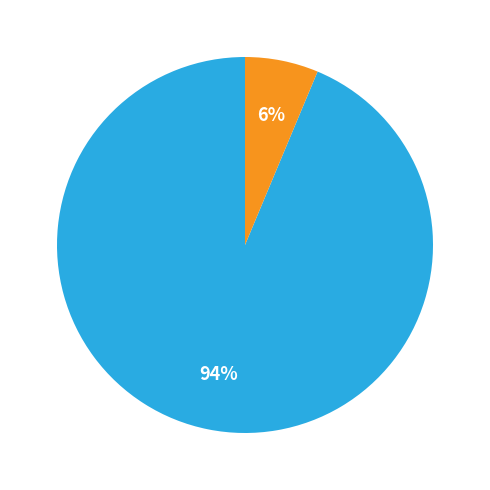

To the nearest percent, what is the average slice percentage?

50%